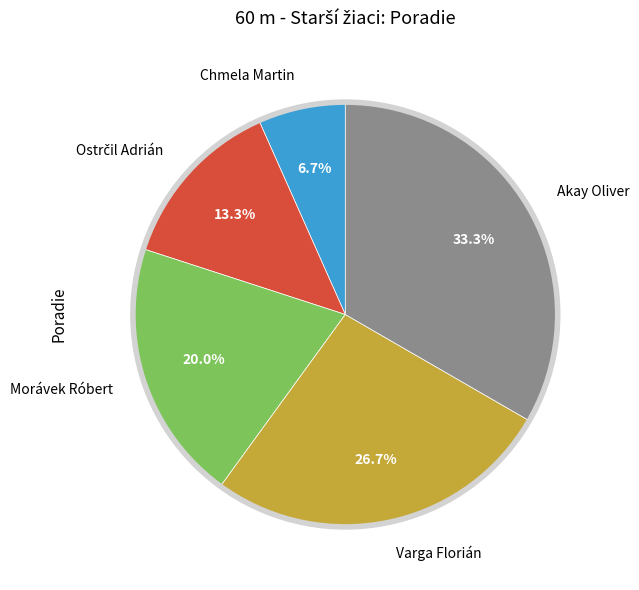

What percentage is the Chmela Martin slice, to the nearest percent?

7%